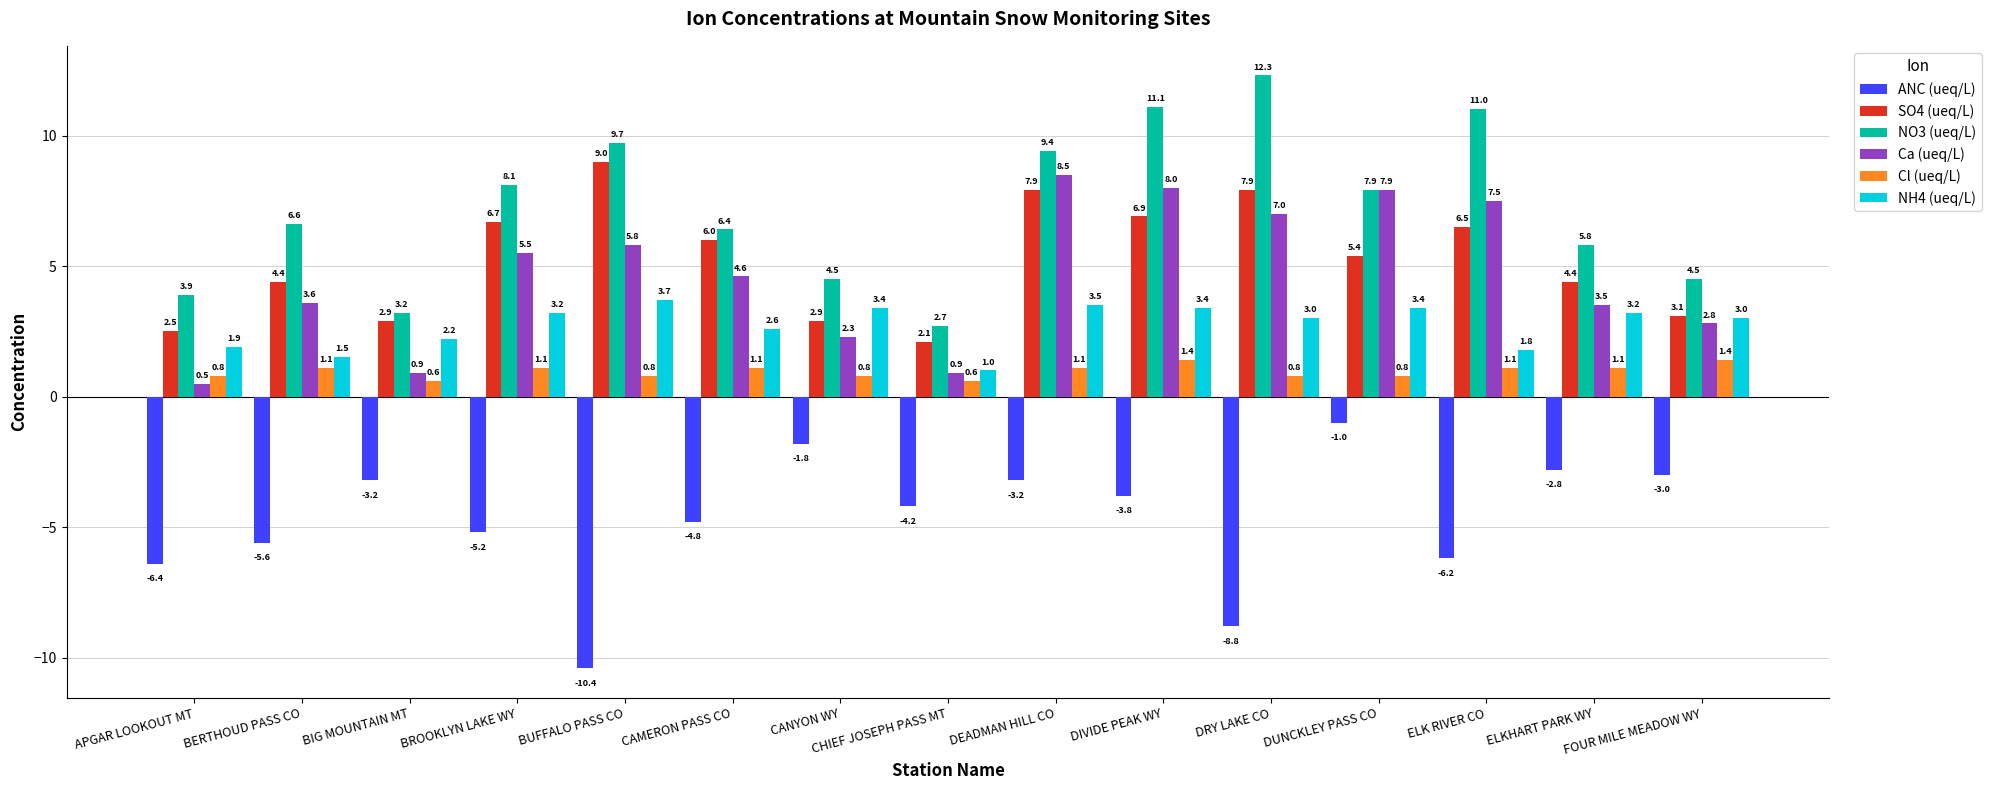

Which label corresponds to the largest value in the chart?

DRY LAKE CO